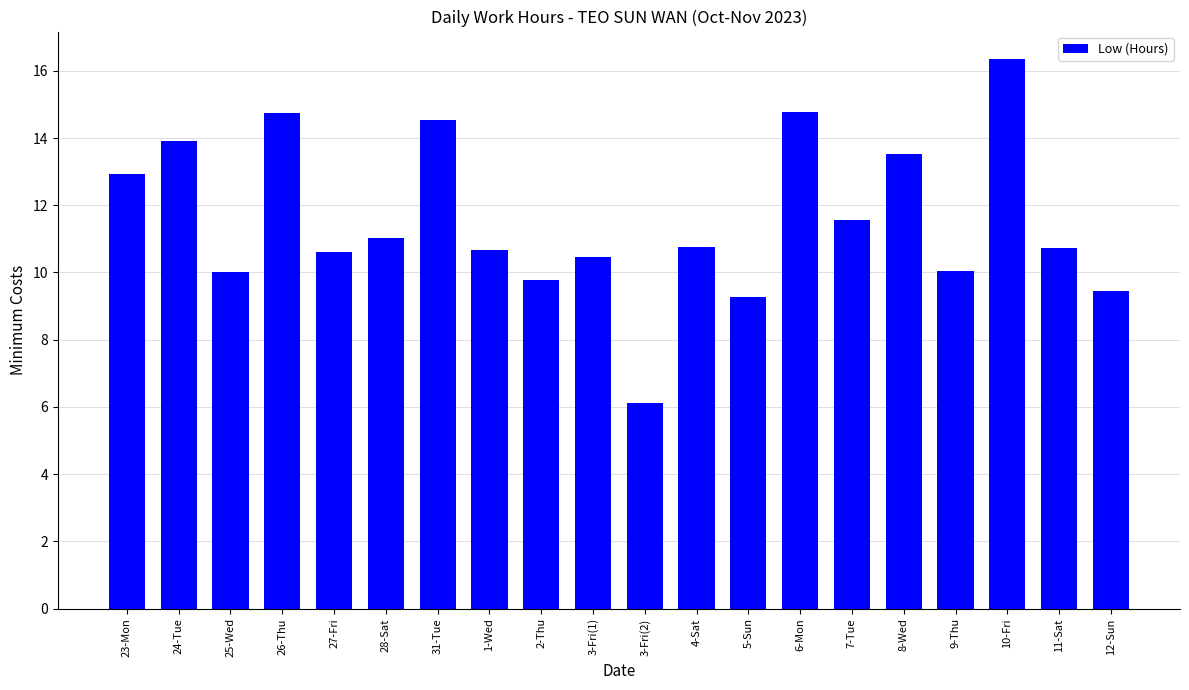

What is the difference between the maximum and minimum values?

10.2